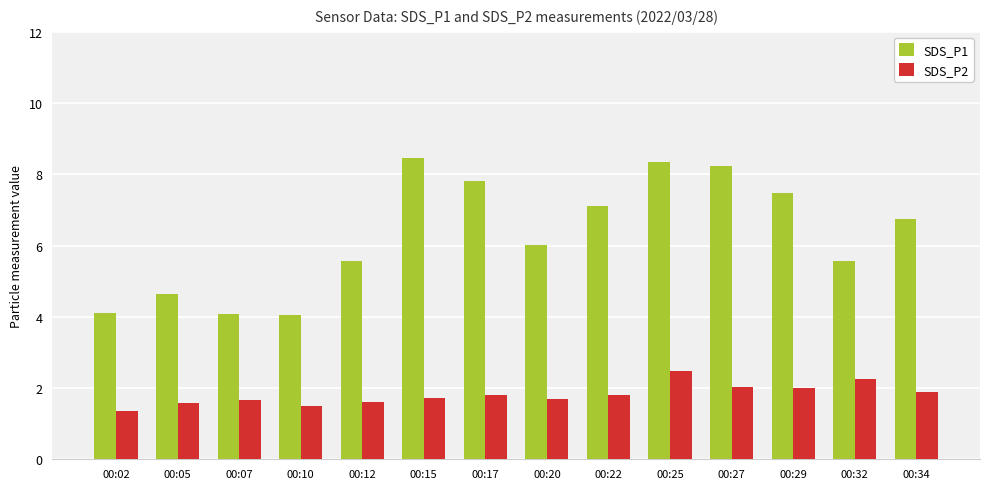

Rank the series by their maximum value, from highest to lowest.

SDS_P1, SDS_P2